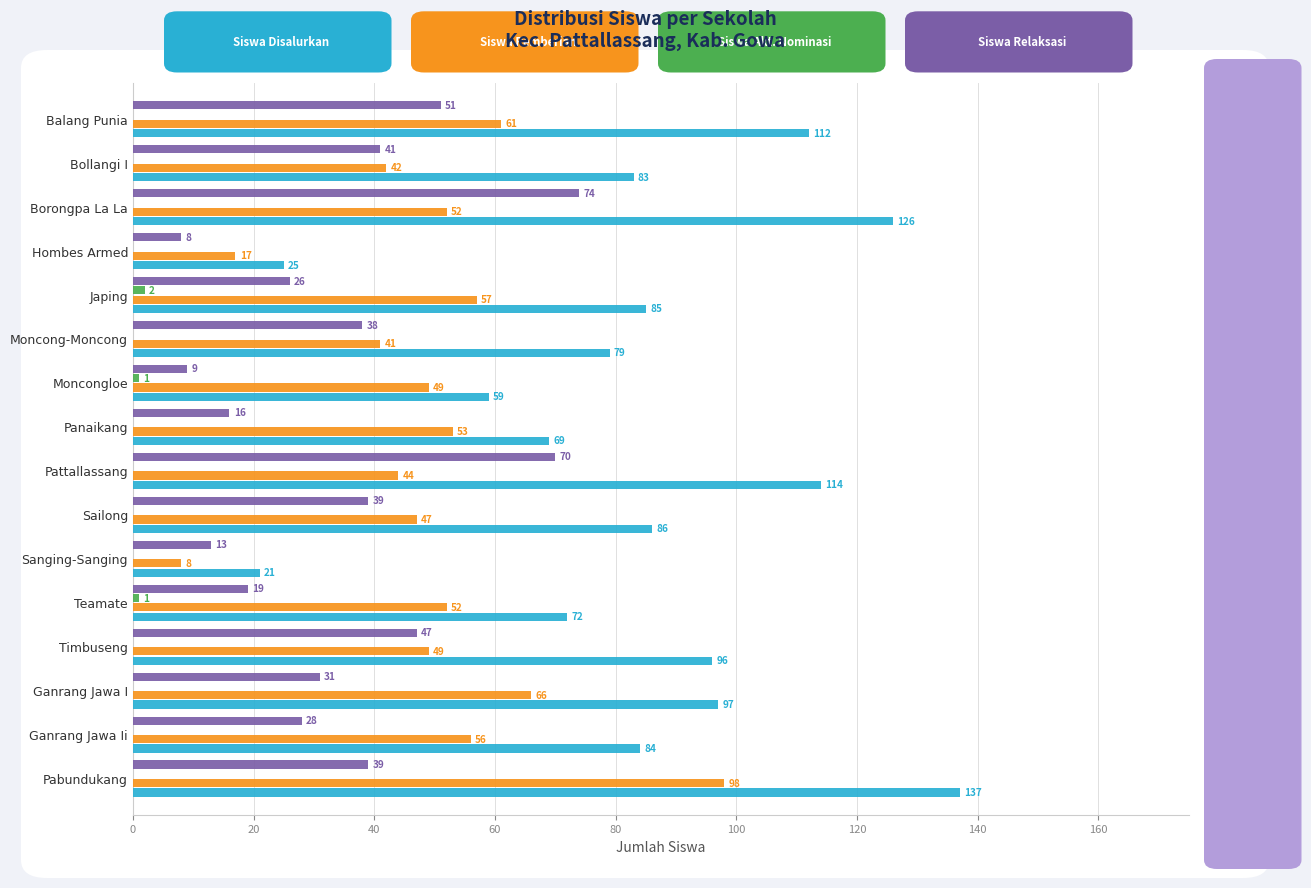

At which category is the sum across all series the highest?

Pabundukang